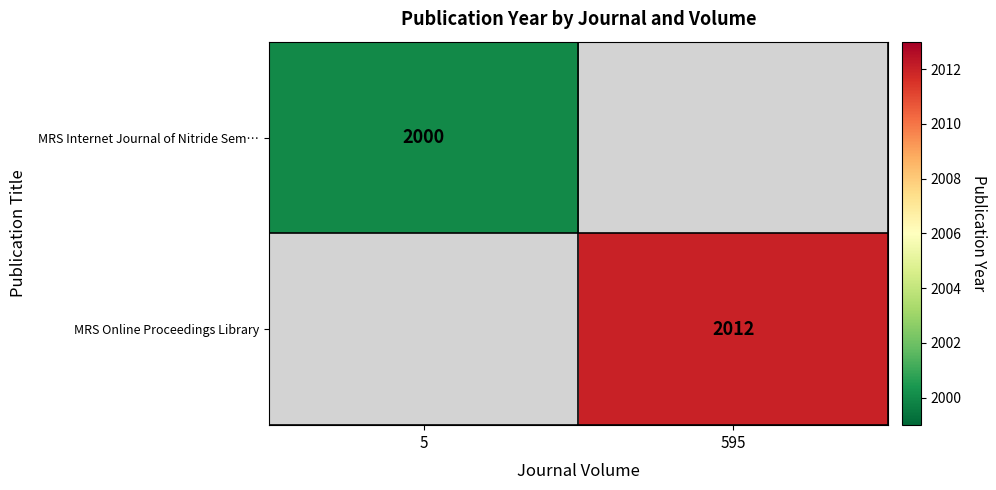

At how many categories does at least one series exceed 1505?

2